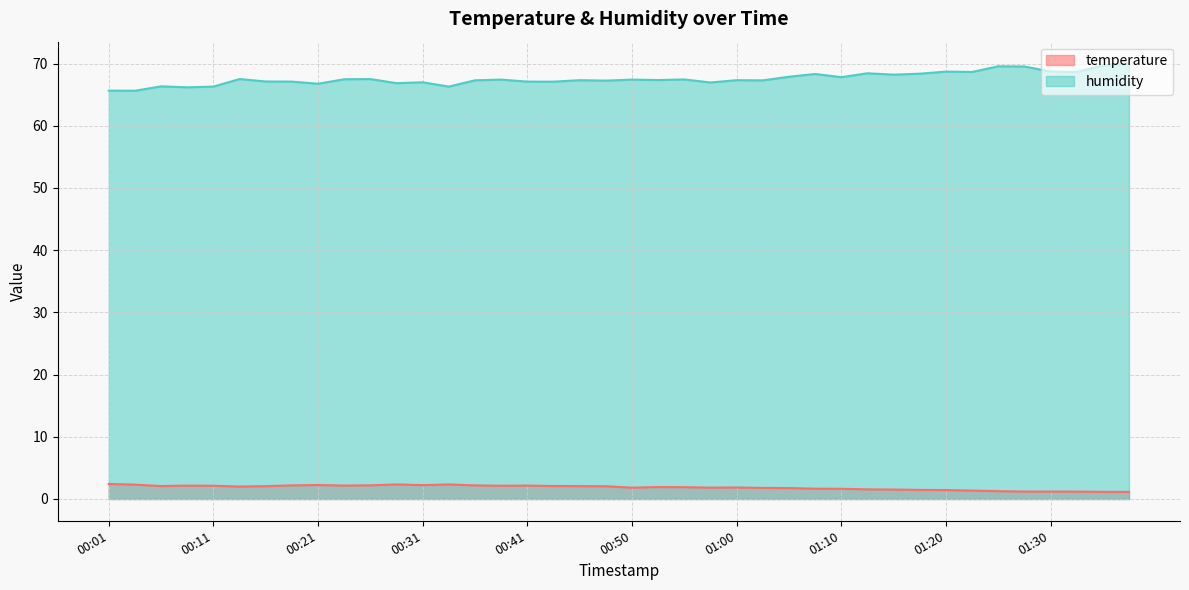

What is the maximum value for temperature?

2.4